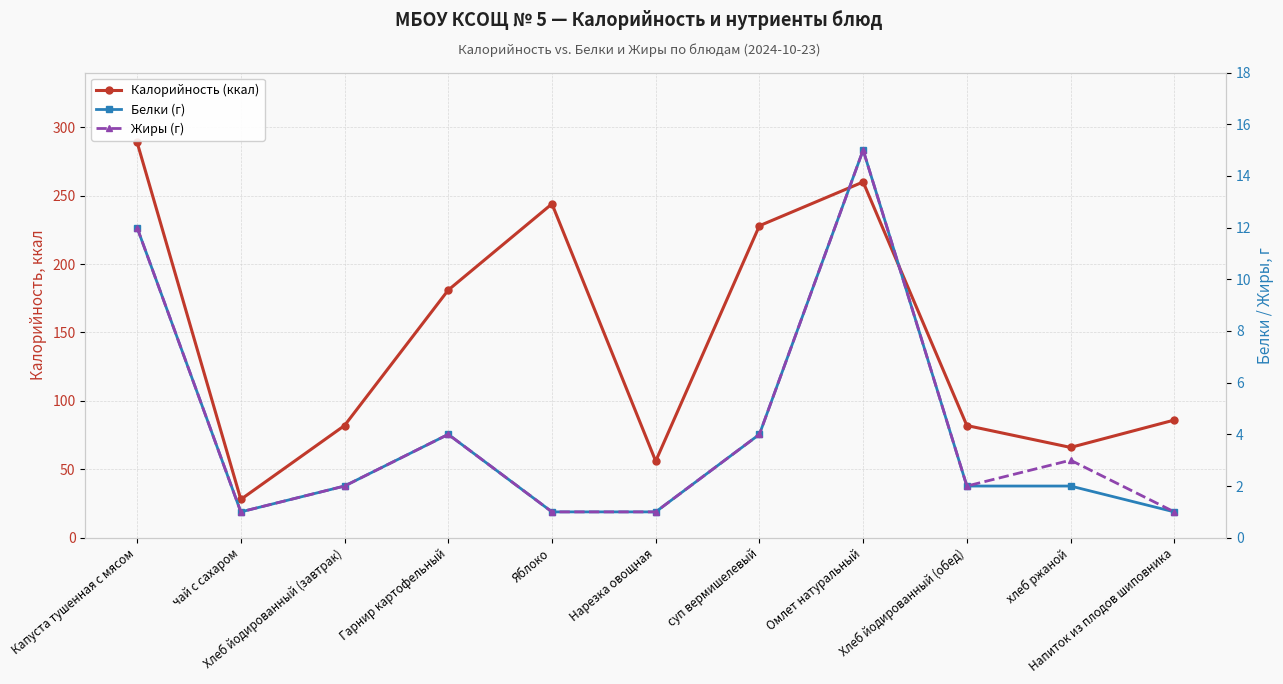

What is the label of the 10th point from the right?

чай с сахаром